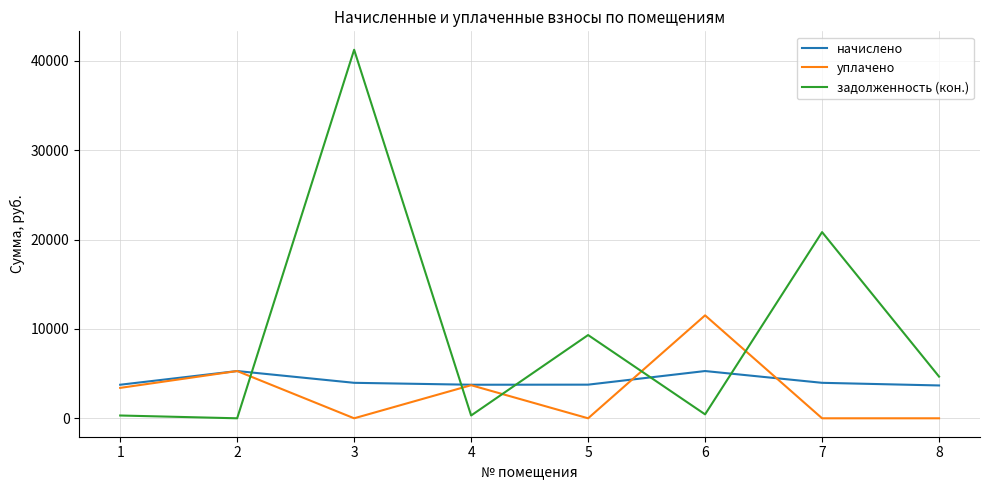

At which category is the sum across all series the highest?

3